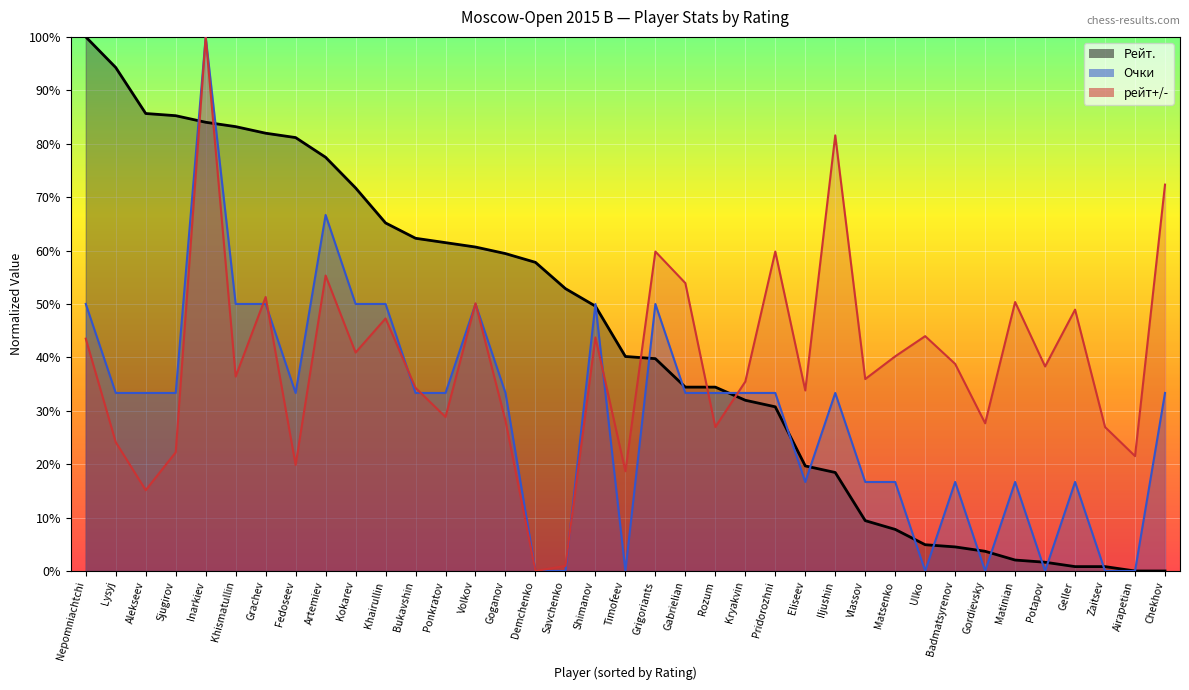

Which category has the lowest value across all series?

Demchenko